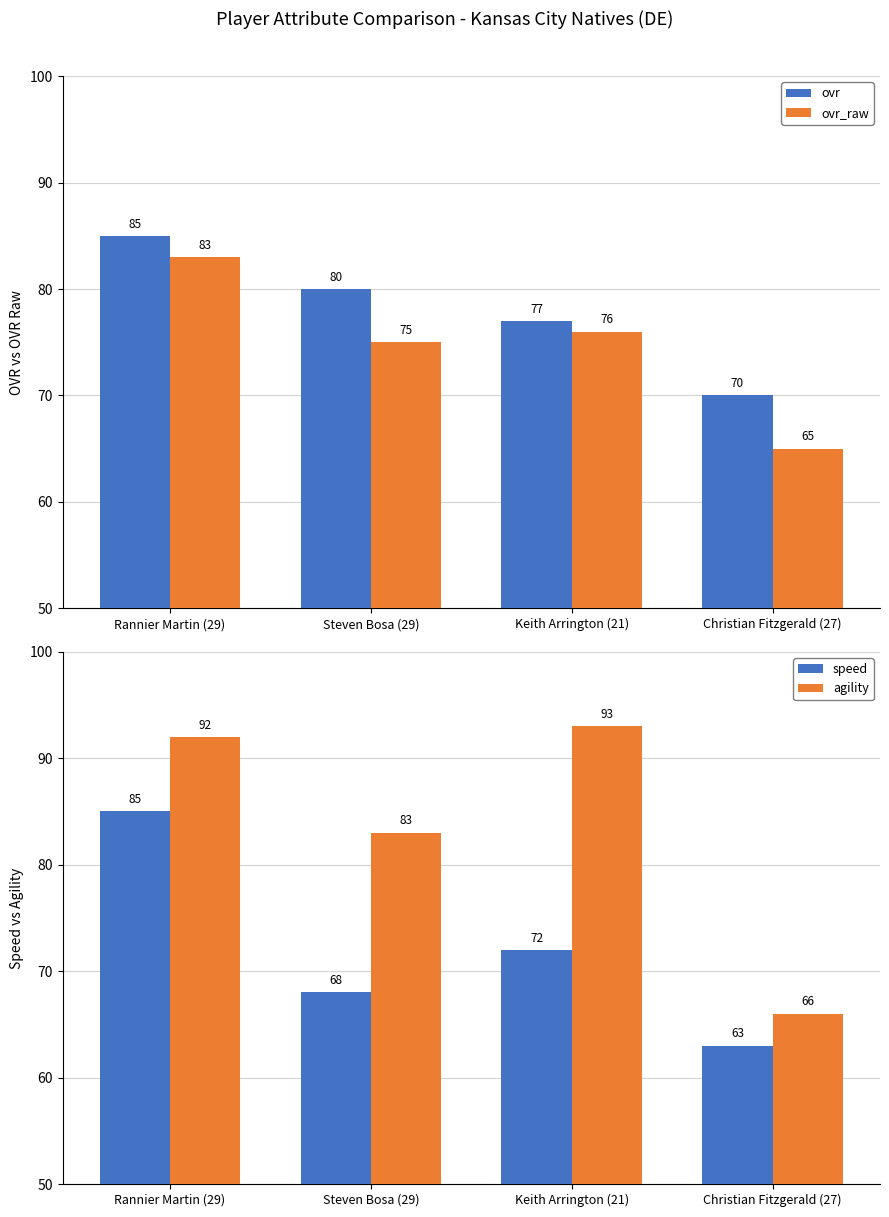

What is the sum of all ovr_raw values?

299